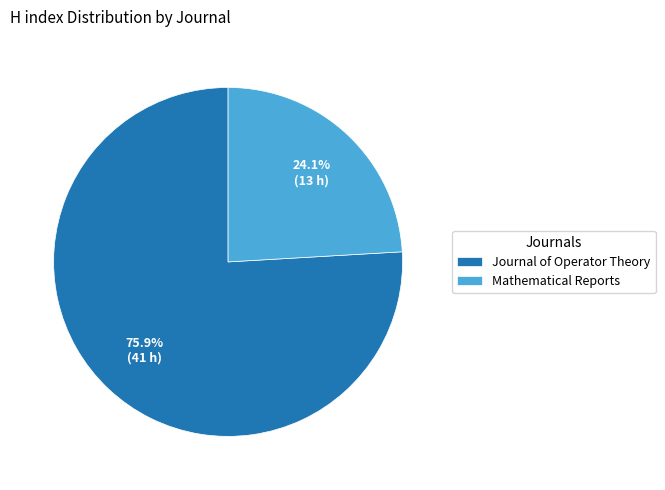

How many slices are in this pie chart?

2